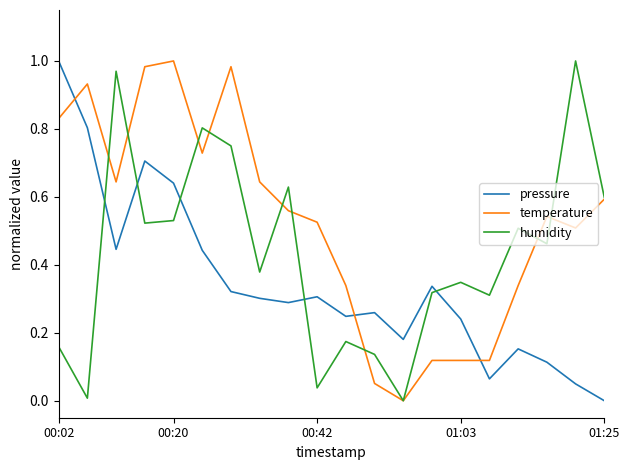

In pressure, how many points are lower than both neighbors (excluding endpoints)?

5